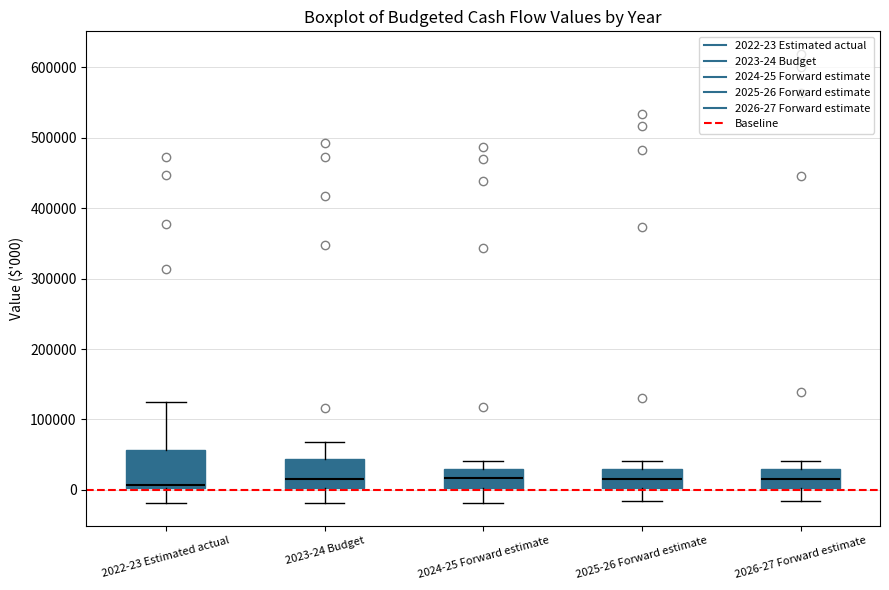

Where is the lower edge of the box for 2025-26 Forward estimate on the y-axis? The values are not printed on the chart, so give them approximately, as read against the axis.

0